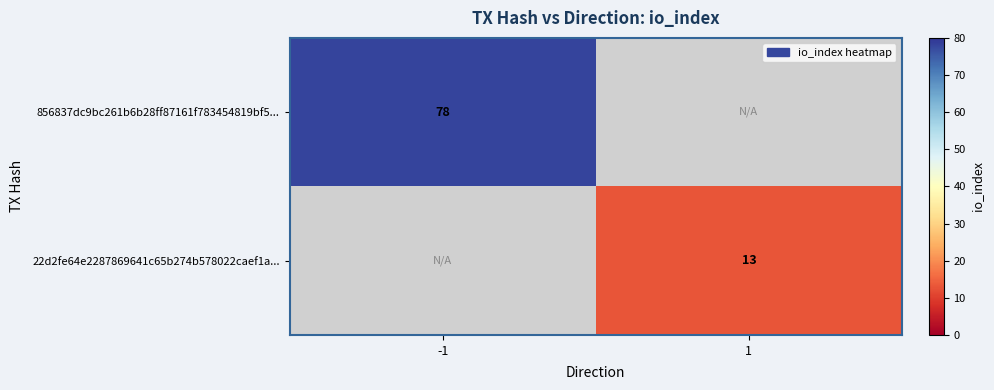

At how many categories does at least one series exceed 44?

1